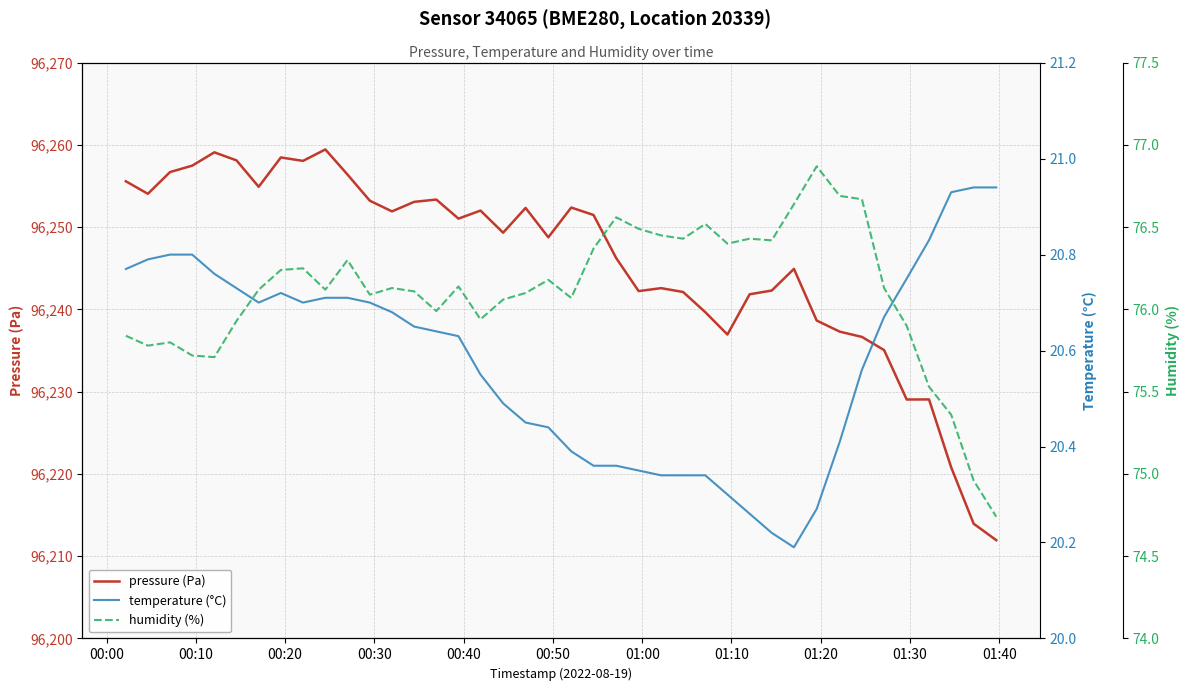

What is the maximum value for pressure (Pa)?

96259.4